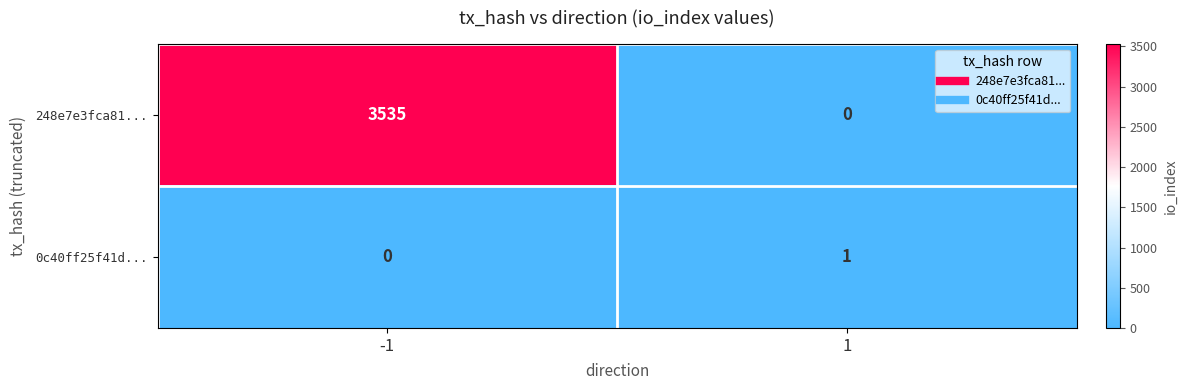

The value of 0c40ff25f41d... at 1 is 1. True or false?

True